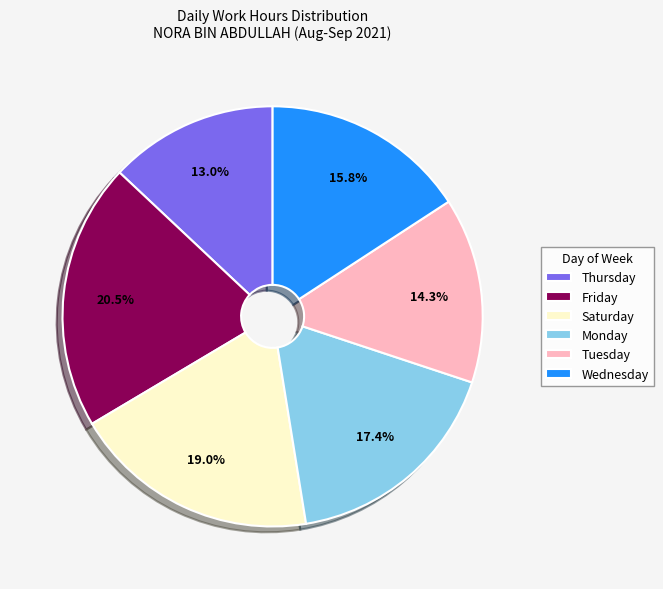

How many slices are in this pie chart?

6